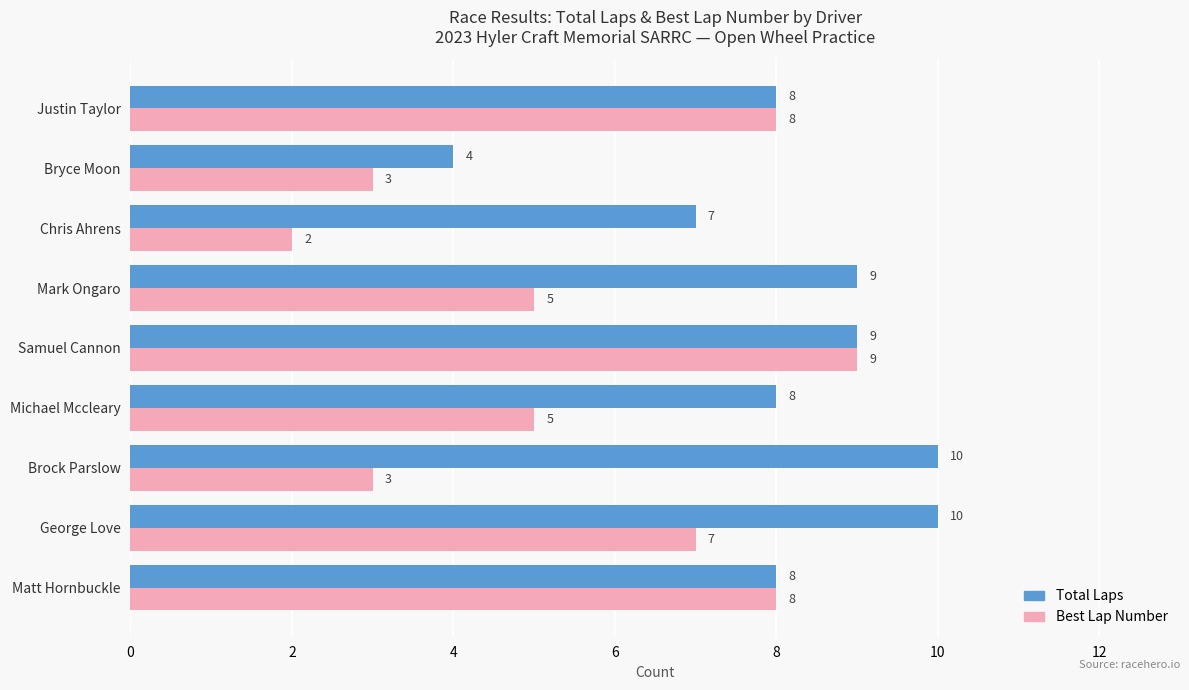

What is the minimum value shown in the chart?

2